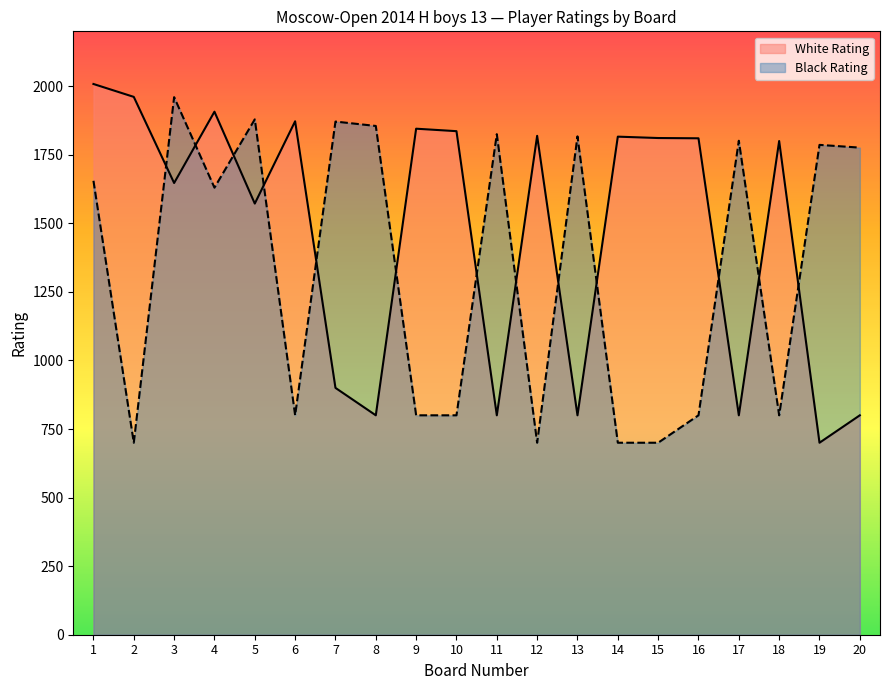

What is the sum of all Black Rating values?

26655